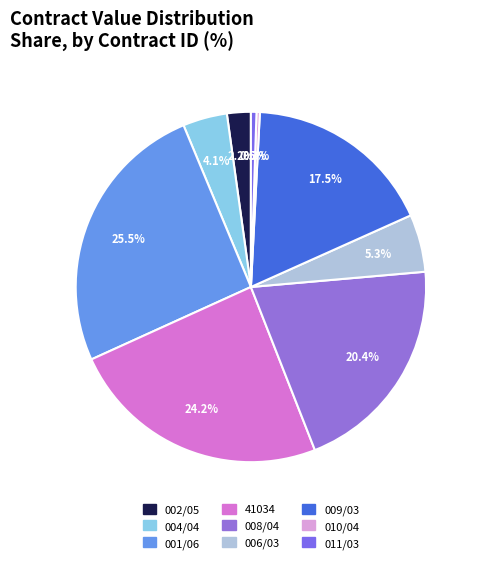

Does any single category account for the majority?

No